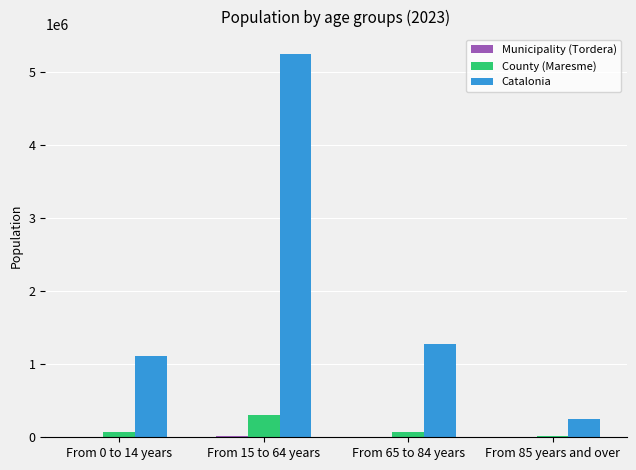

The value of Catalonia at From 15 to 64 years is 5255889. True or false?

True